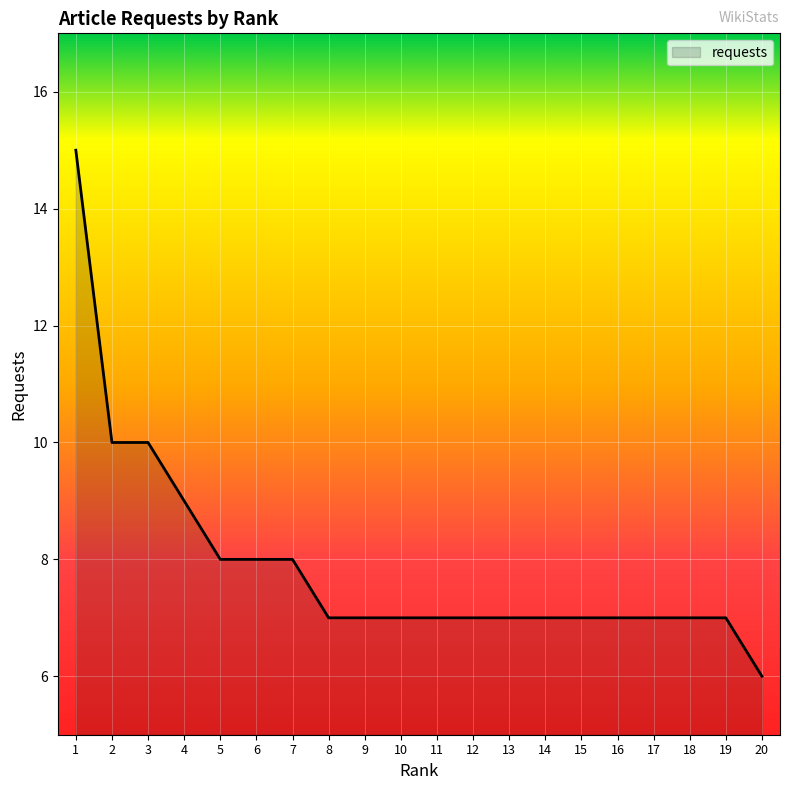

What is the approximate value at 20?

6